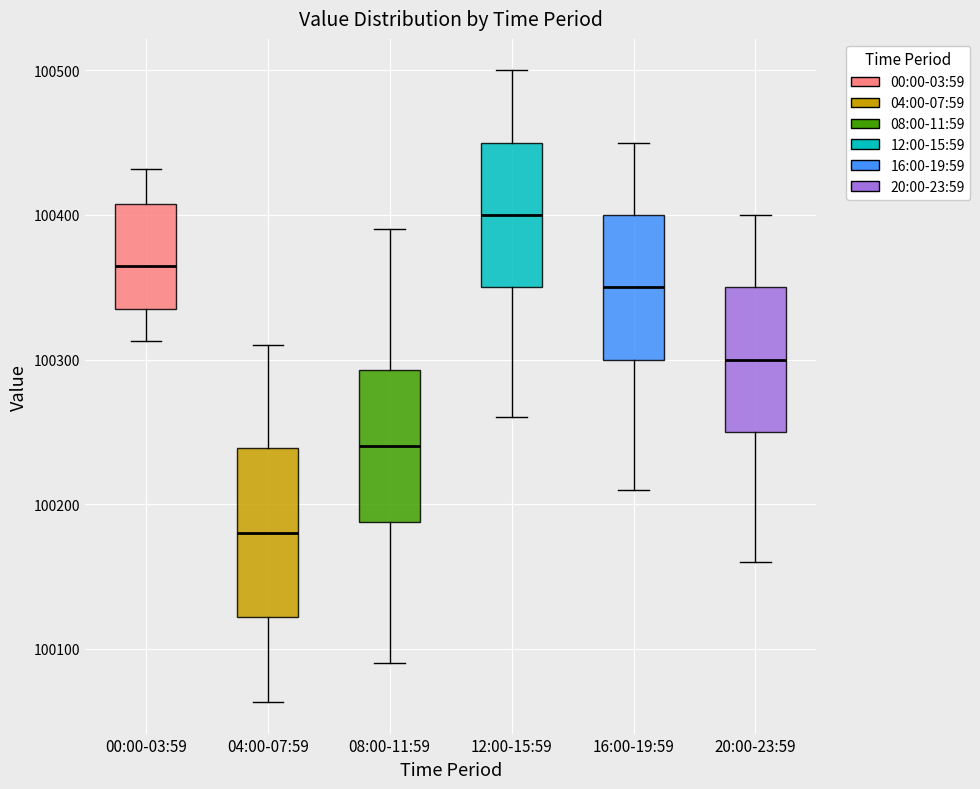

Reading left to right, transcribe this box plot: for each box, give where its median line is, the range the box spans, and where its two whiskers end, as read against the y-axis. The values are not printed on the chart, so give them approximately, as read against the axis.

00:00-03:59: median 100360, box 100340 to 100410, whiskers 100310 to 100430
04:00-07:59: median 100180, box 100120 to 100240, whiskers 100060 to 100310
08:00-11:59: median 100240, box 100190 to 100290, whiskers 100090 to 100390
12:00-15:59: median 100400, box 100350 to 100450, whiskers 100260 to 100500
16:00-19:59: median 100350, box 100300 to 100400, whiskers 100210 to 100450
20:00-23:59: median 100300, box 100250 to 100350, whiskers 100160 to 100400